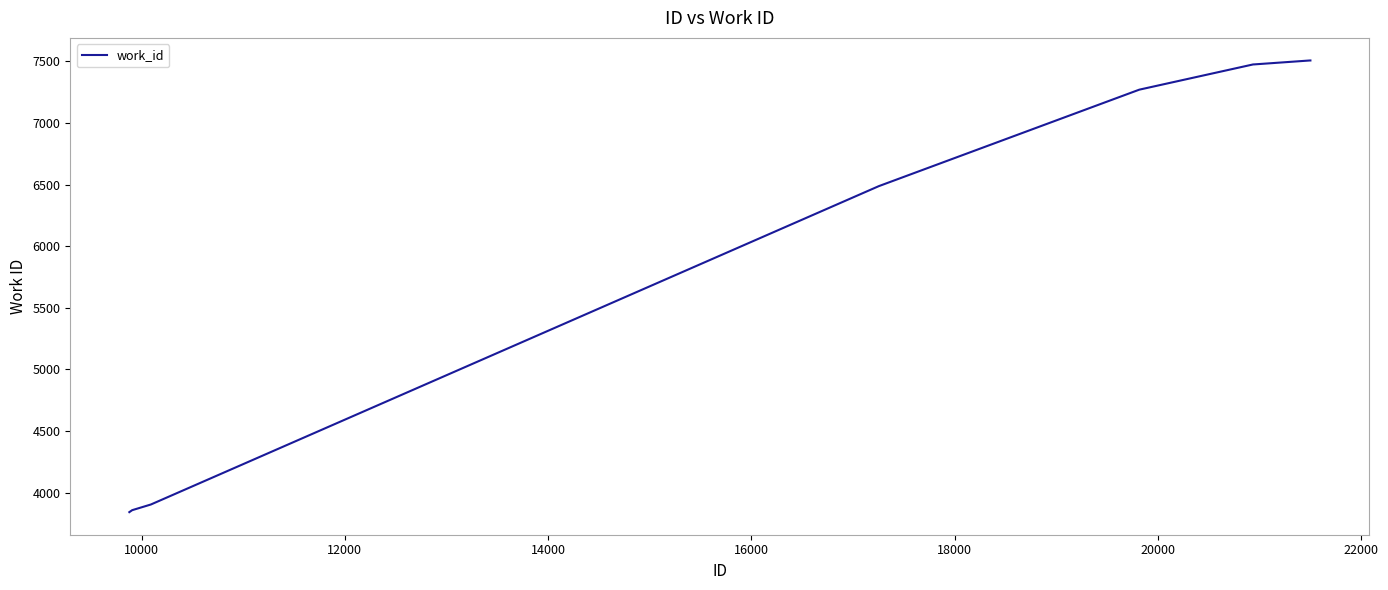

What is the difference between the maximum and minimum values?

3666